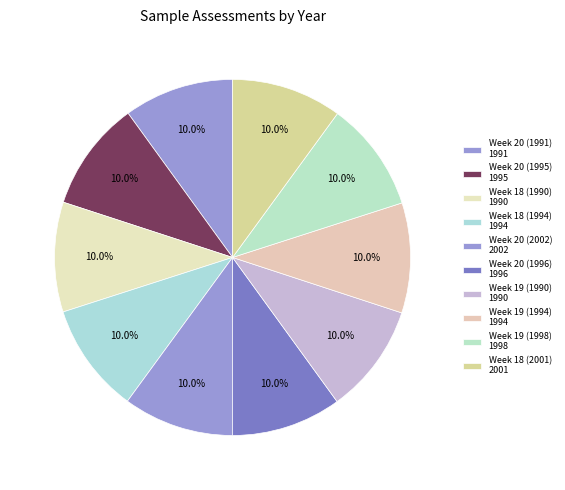

Count the number of slices in the pie.

10